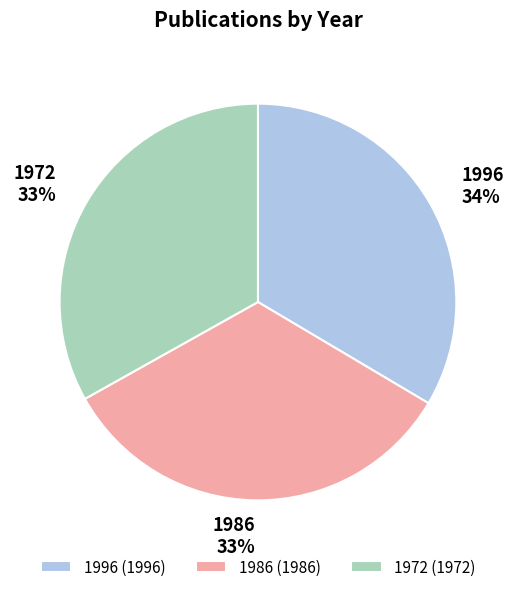

True or false: 1986 accounts for 33% of the total.

True